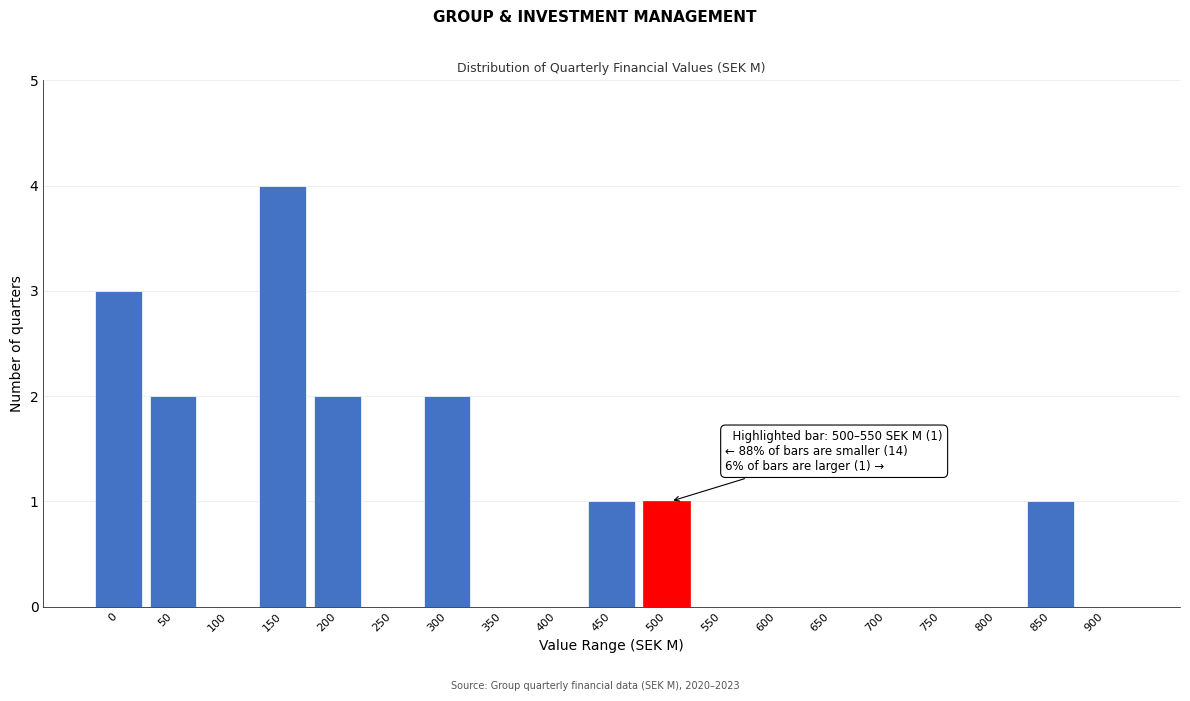

Reading left to right, transcribe all the data shown in this chart.

0=3	50=2	100=0	150=4	200=2	250=0	300=2	350=0	400=0	450=1	500=1	550=0	600=0	650=0	700=0	750=0	800=0	850=1	900=0